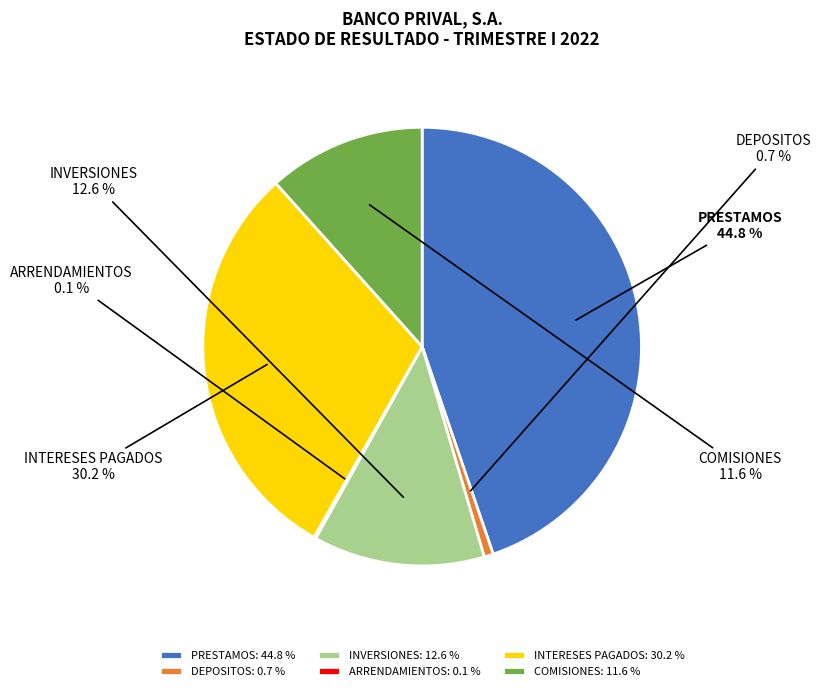

Between INTERESES PAGADOS and PRESTAMOS, which is larger?

PRESTAMOS